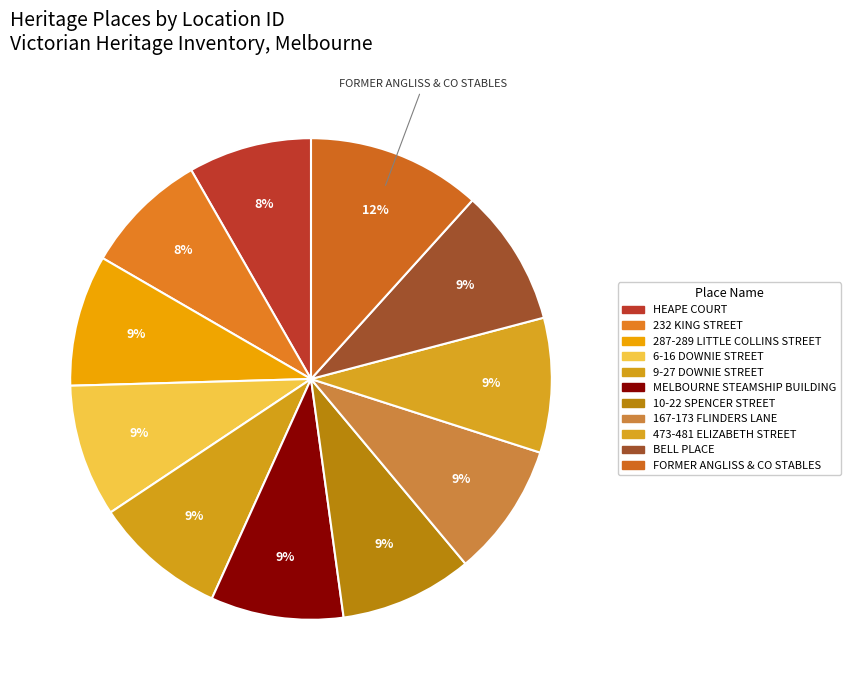

Combined, do FORMER ANGLISS & CO STABLES and 167-173 FLINDERS LANE account for over 50%?

No